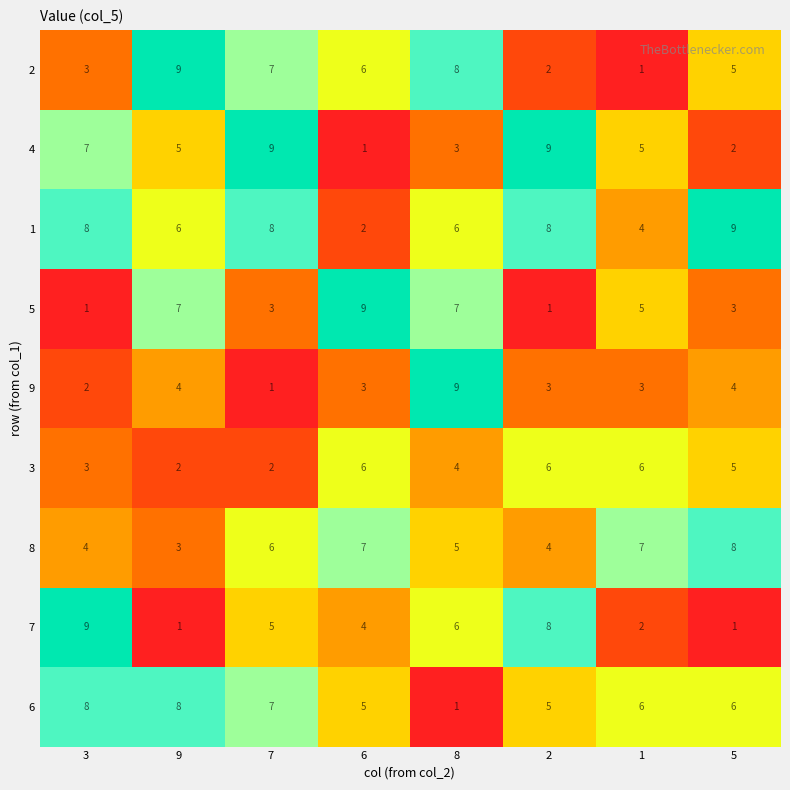

What is the spread (max minus min) of values at 9?

8